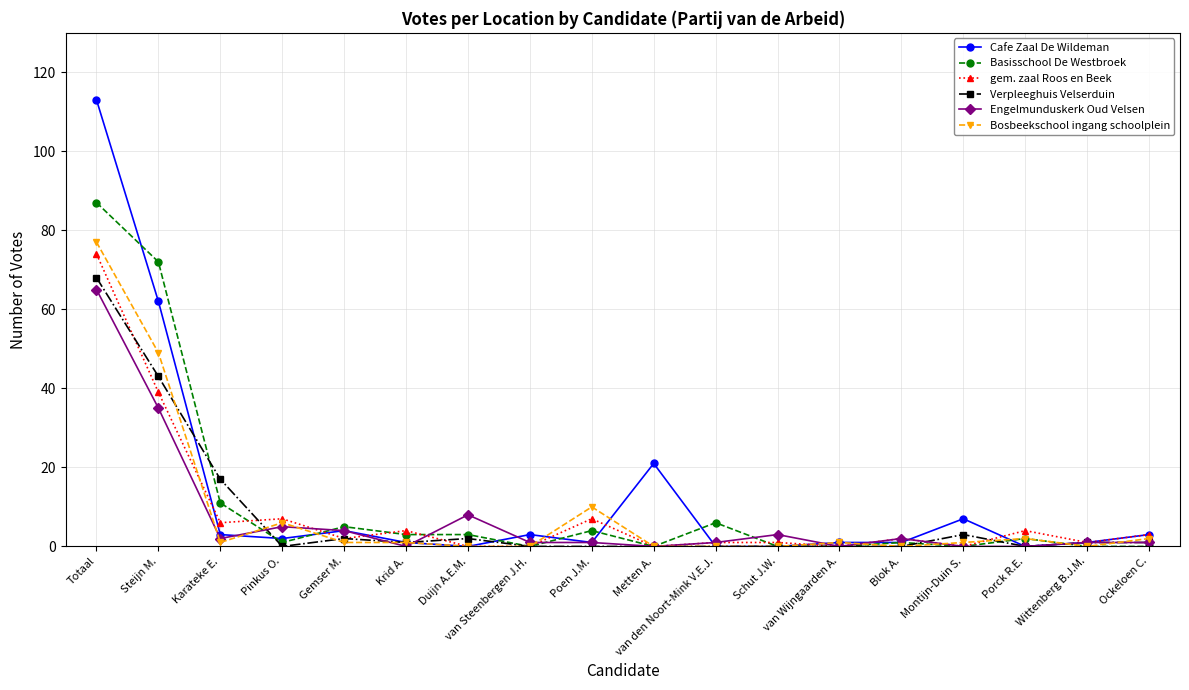

Reading right to left, extract all data points from this chart.

Cafe Zaal De Wildeman: Ockeloen C.=3	Wittenberg B.J.M.=1	Porck R.E.=0	Montijn-Duin S.=7	Blok A.=1	van Wijngaarden A.=1	Schut J.W.=0	van den Noort-Mink V.E.J.=0	Metten A.=21	Poen J.M.=1	van Steenbergen J.H.=3	Duijn A.E.M.=0	Krid A.=1	Gemser M.=4	Pinkus O.=2	Karateke E.=3	Steijn M.=62	Totaal=113
Basisschool De Westbroek: Ockeloen C.=0	Wittenberg B.J.M.=0	Porck R.E.=2	Montijn-Duin S.=0	Blok A.=1	van Wijngaarden A.=0	Schut J.W.=0	van den Noort-Mink V.E.J.=6	Metten A.=0	Poen J.M.=4	van Steenbergen J.H.=0	Duijn A.E.M.=3	Krid A.=3	Gemser M.=5	Pinkus O.=1	Karateke E.=11	Steijn M.=72	Totaal=87
gem. zaal Roos en Beek: Ockeloen C.=3	Wittenberg B.J.M.=1	Porck R.E.=4	Montijn-Duin S.=0	Blok A.=2	van Wijngaarden A.=0	Schut J.W.=1	van den Noort-Mink V.E.J.=1	Metten A.=0	Poen J.M.=7	van Steenbergen J.H.=0	Duijn A.E.M.=0	Krid A.=4	Gemser M.=2	Pinkus O.=7	Karateke E.=6	Steijn M.=39	Totaal=74
Verpleeghuis Velserduin: Ockeloen C.=1	Wittenberg B.J.M.=1	Porck R.E.=0	Montijn-Duin S.=3	Blok A.=0	van Wijngaarden A.=0	Schut J.W.=0	van den Noort-Mink V.E.J.=0	Metten A.=0	Poen J.M.=0	van Steenbergen J.H.=0	Duijn A.E.M.=2	Krid A.=1	Gemser M.=2	Pinkus O.=0	Karateke E.=17	Steijn M.=43	Totaal=68
Engelmunduskerk Oud Velsen: Ockeloen C.=1	Wittenberg B.J.M.=1	Porck R.E.=0	Montijn-Duin S.=0	Blok A.=2	van Wijngaarden A.=0	Schut J.W.=3	van den Noort-Mink V.E.J.=1	Metten A.=0	Poen J.M.=1	van Steenbergen J.H.=1	Duijn A.E.M.=8	Krid A.=0	Gemser M.=4	Pinkus O.=5	Karateke E.=2	Steijn M.=35	Totaal=65
Bosbeekschool ingang schoolplein: Ockeloen C.=2	Wittenberg B.J.M.=0	Porck R.E.=2	Montijn-Duin S.=1	Blok A.=0	van Wijngaarden A.=1	Schut J.W.=0	van den Noort-Mink V.E.J.=0	Metten A.=0	Poen J.M.=10	van Steenbergen J.H.=0	Duijn A.E.M.=0	Krid A.=1	Gemser M.=1	Pinkus O.=6	Karateke E.=1	Steijn M.=49	Totaal=77